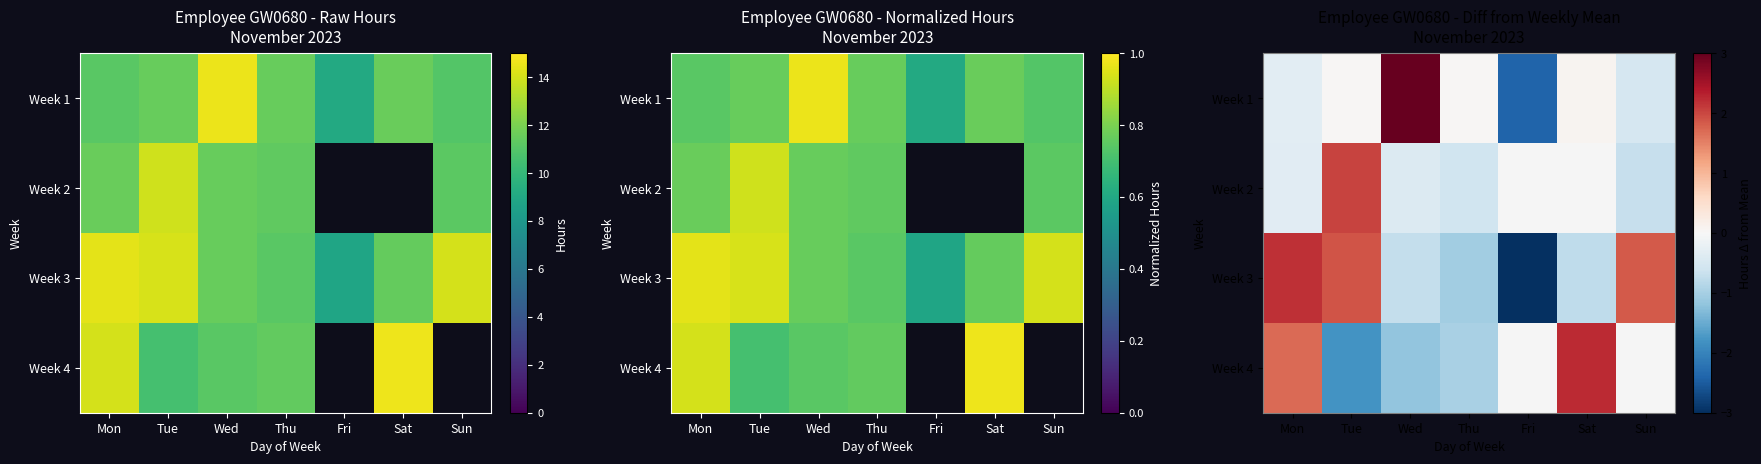

Is it true that Week 1 equals -0.3 at Mon?

True